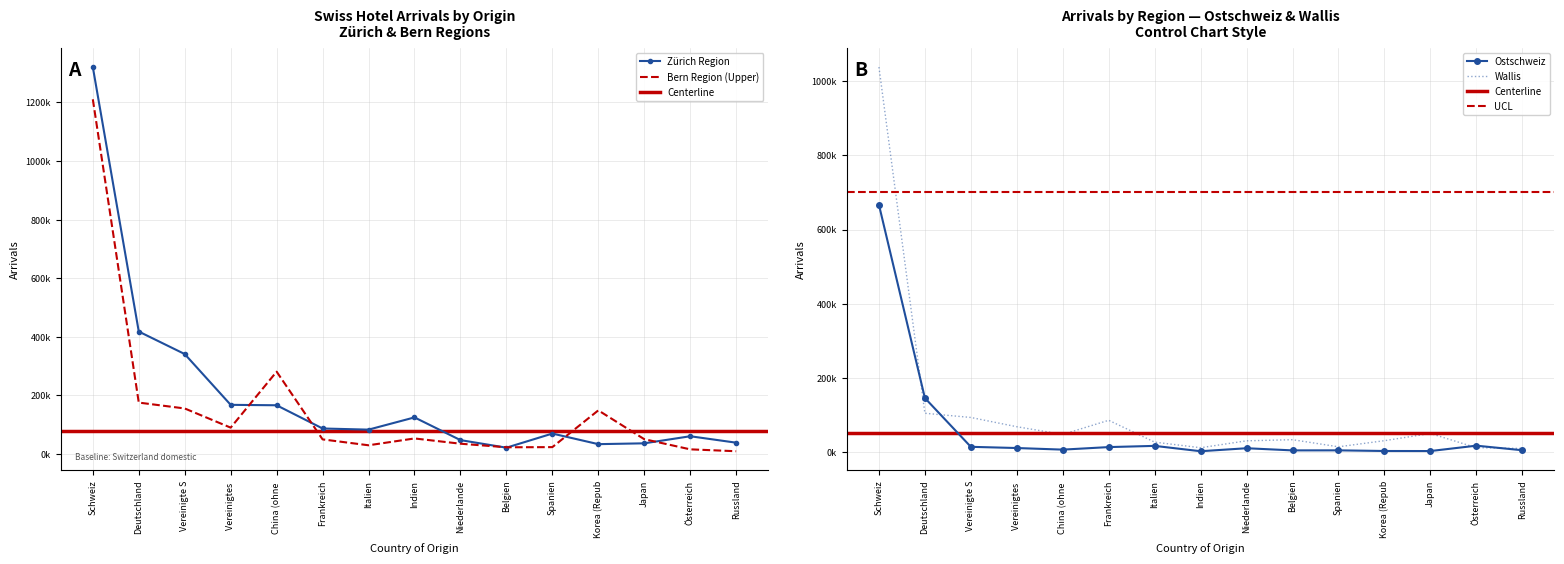

What is the smallest value displayed?

1530